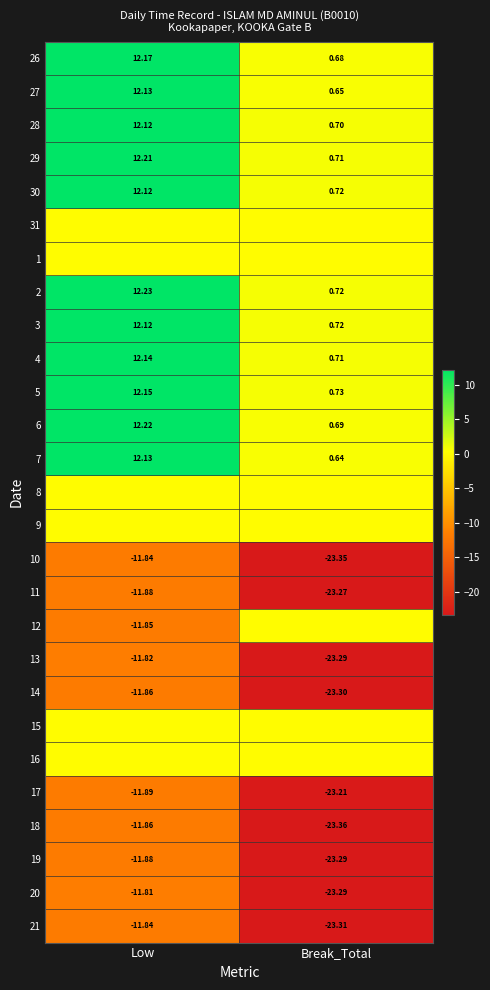

Between Break_Total and Low, which is larger?

Low